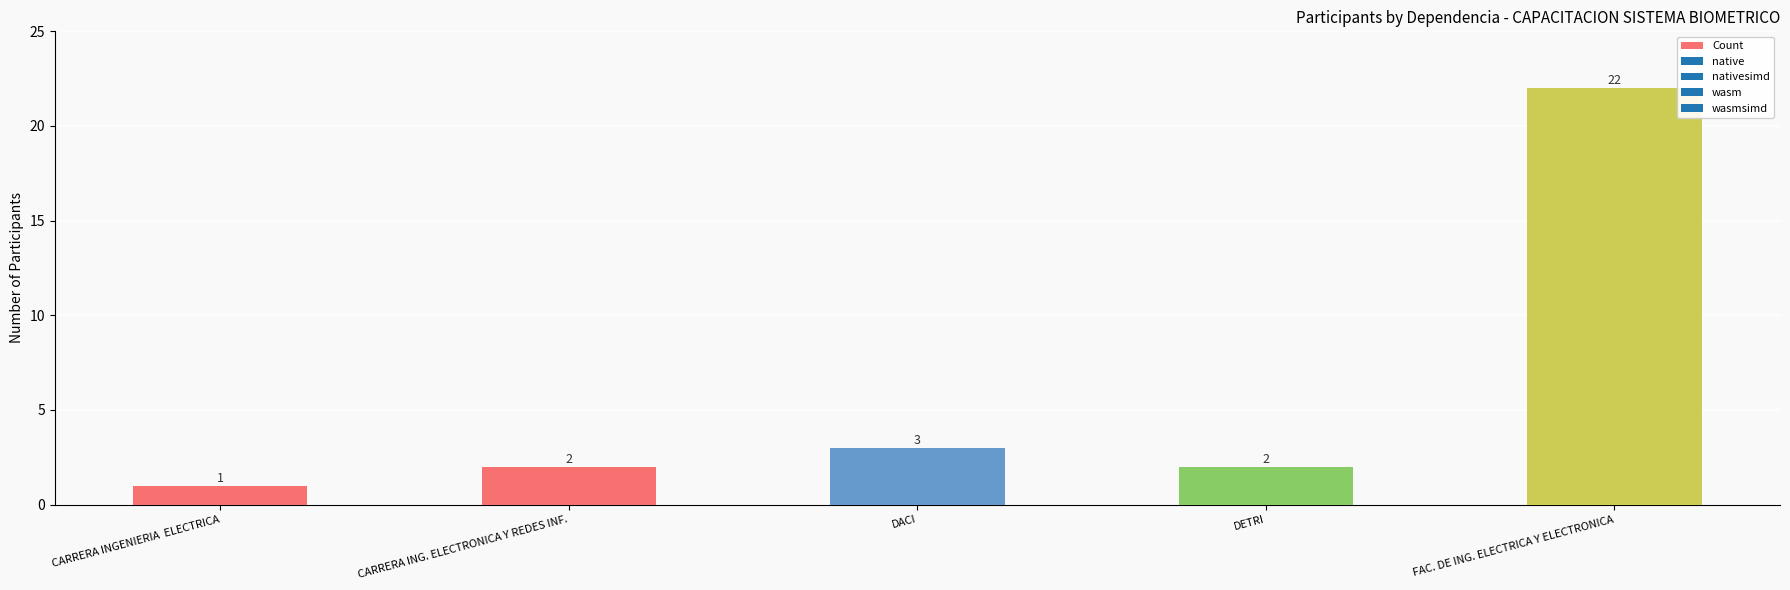

What is the value of the 5th bar from the left?

22